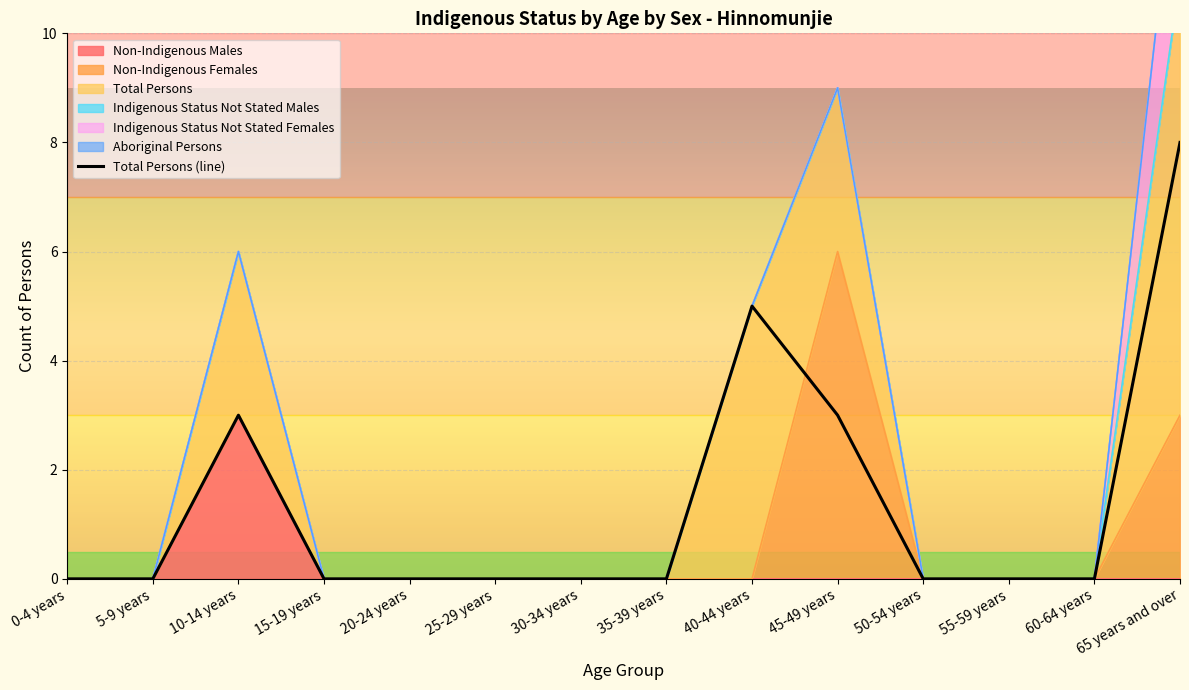

The value of Non-Indigenous Females at 50-54 years is 0. True or false?

True